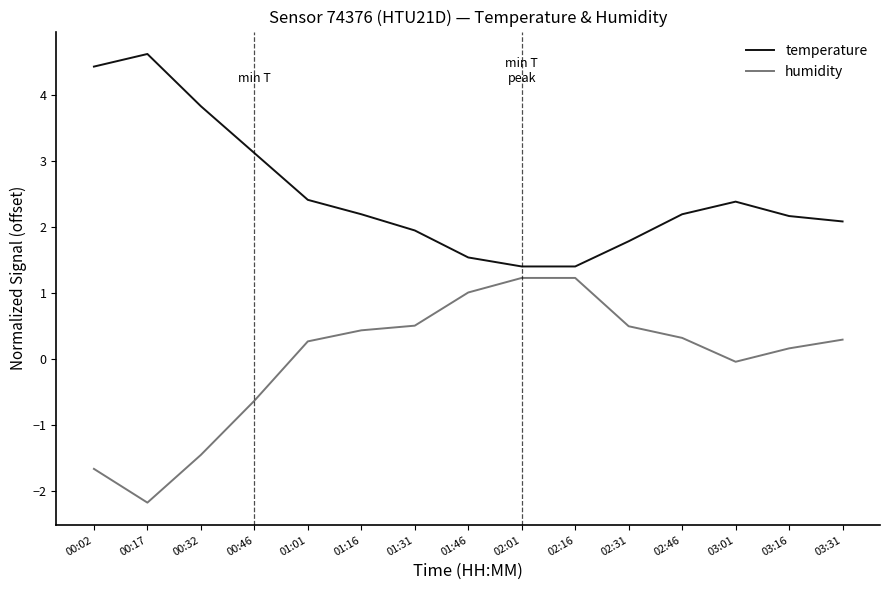

Is it true that temperature equals 4.4 at 00:02?

True